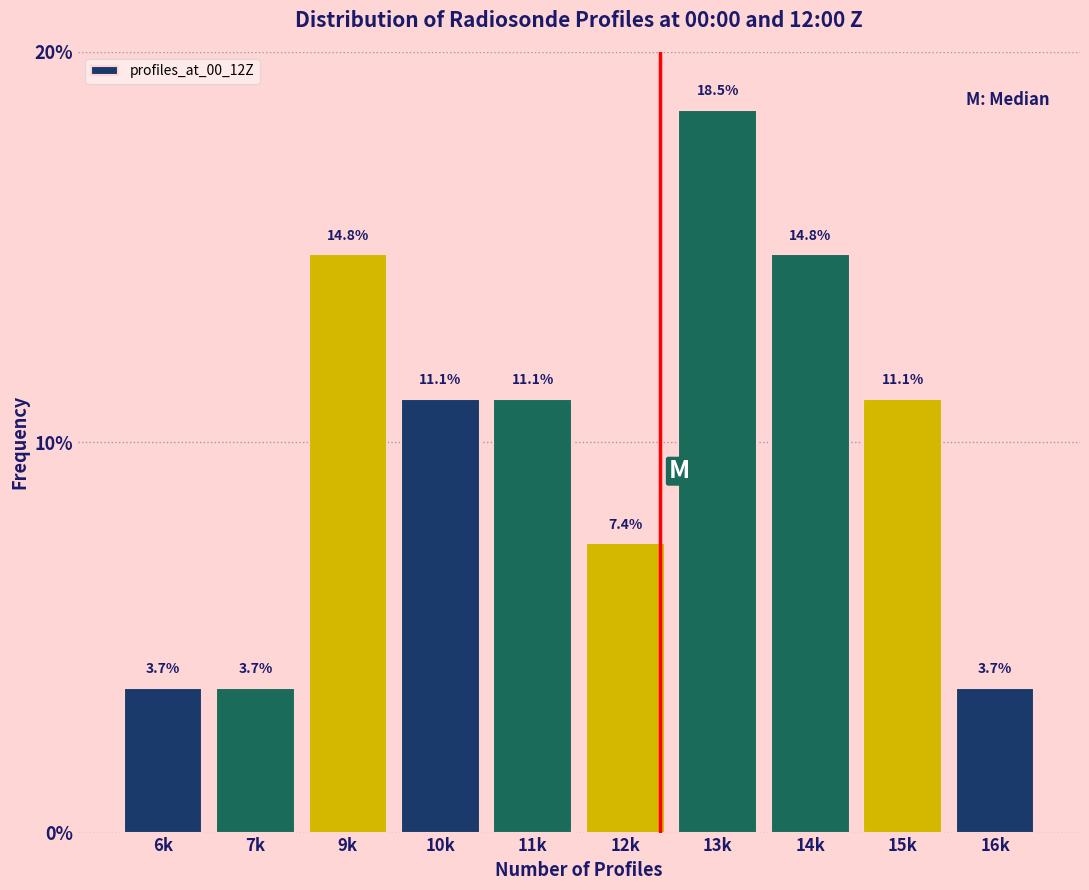

Reading right to left, transcribe all the data shown in this chart.

3.7	11.1	14.8	18.5	7.4	11.1	11.1	14.8	3.7	3.7